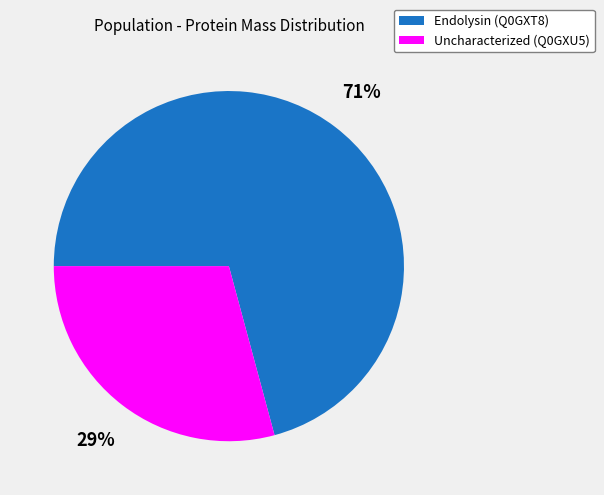

To the nearest percent, what is the difference between the largest and smallest slice percentages?

42%